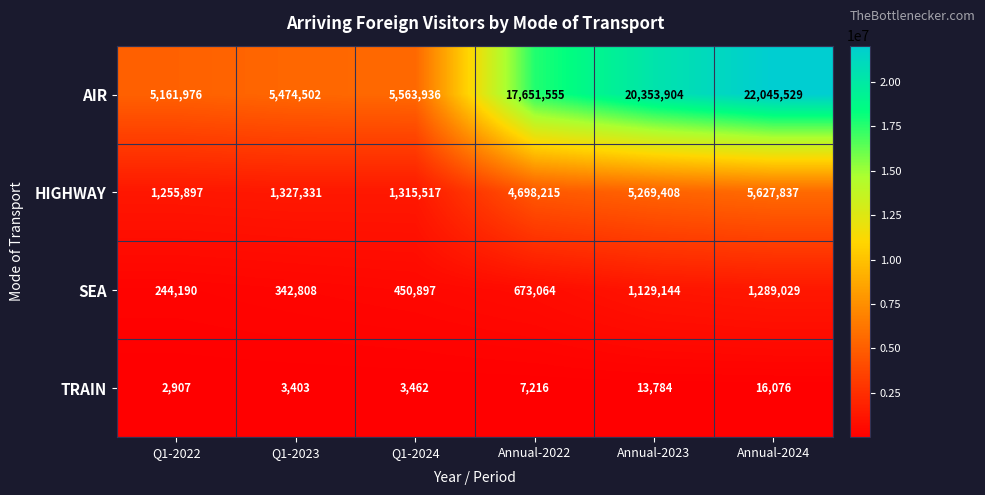

How many series are shown in this chart?

4